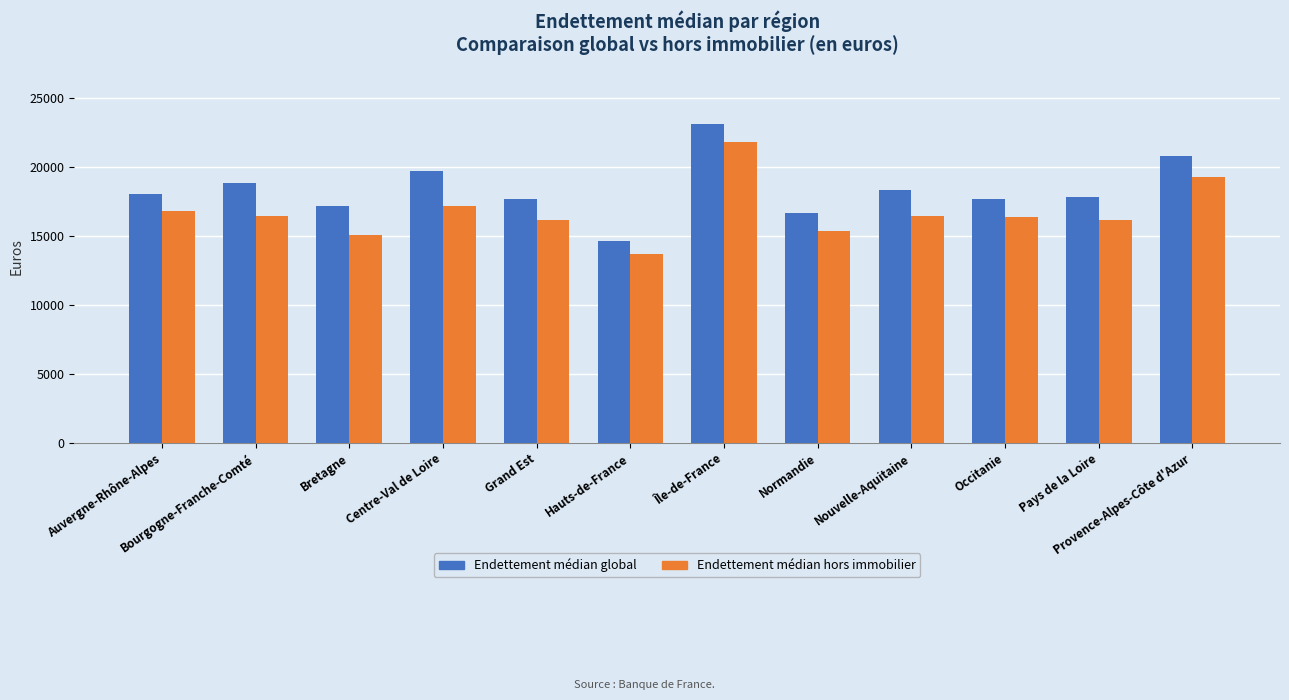

The Endettement médian hors immobilier series shows 16783.4 at Auvergne-Rhône-Alpes. True or false?

True